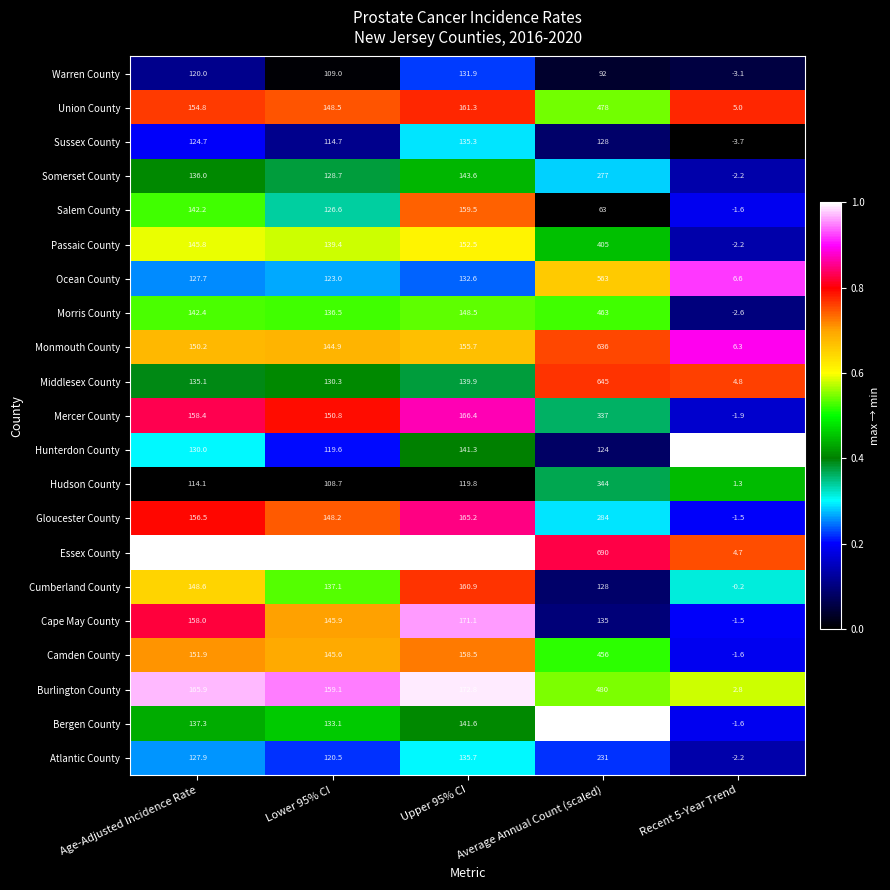

What is the difference between the Sussex County values at Recent 5-Year Trend and Average Annual Count (scaled)?

131.7